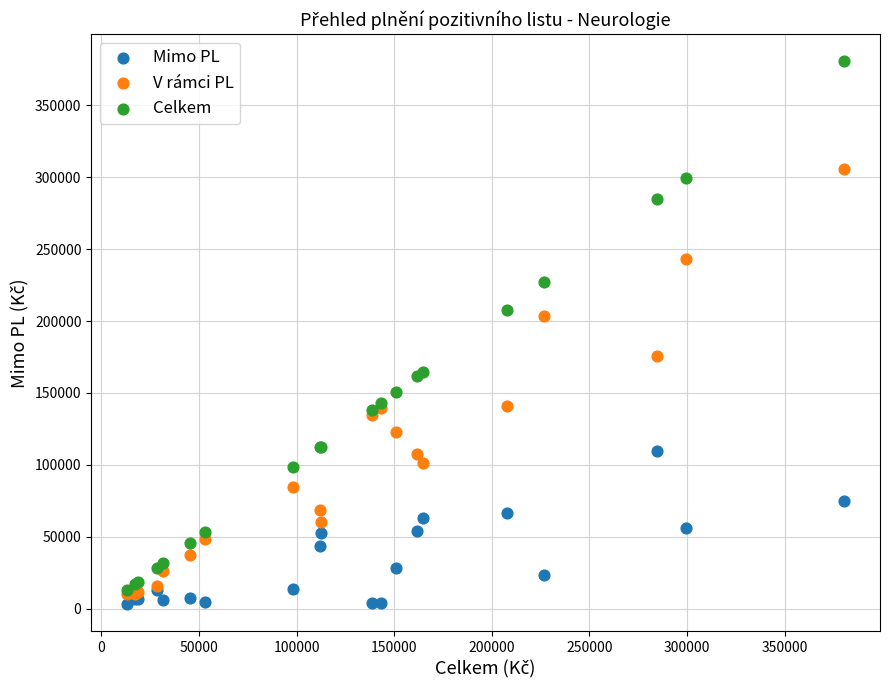

Across all series, what Y value is closest to 191830?

203472.8